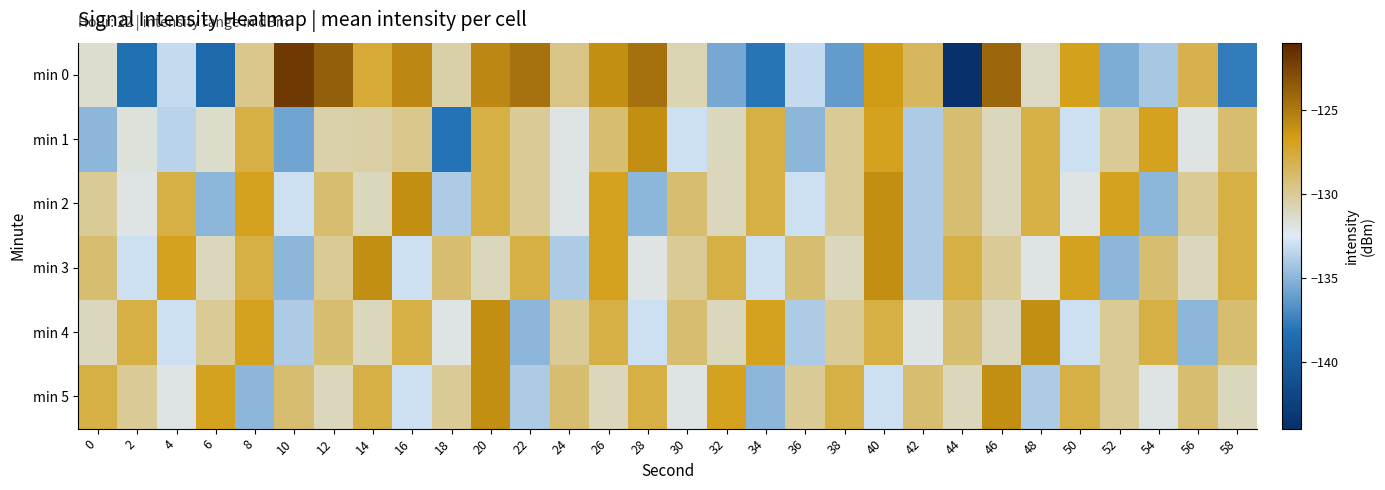

Reading left to right, transcribe all the data shown in this chart.

min 0: 0=-131.5	2=-138.3	4=-133.3	6=-139.0	8=-129.7	10=-122.0	12=-123.7	14=-127.6	16=-125.7	18=-130.5	20=-125.7	22=-124.6	24=-129.6	26=-126.0	28=-124.6	30=-130.8	32=-135.6	34=-138.0	36=-133.3	38=-136.2	40=-126.6	42=-128.6	44=-144.0	46=-124.1	48=-131.2	50=-126.9	52=-135.4	54=-134.2	56=-128.1	58=-137.7
min 1: 0=-135.0	2=-131.7	4=-133.6	6=-131.4	8=-127.9	10=-135.8	12=-130.6	14=-130.4	16=-129.7	18=-138.2	20=-128.0	22=-130.0	24=-132.0	26=-129.0	28=-126.0	30=-133.0	32=-131.0	34=-128.0	36=-135.0	38=-130.0	40=-127.0	42=-134.0	44=-129.0	46=-131.0	48=-128.0	50=-133.0	52=-130.0	54=-127.0	56=-132.0	58=-129.0
min 2: 0=-130.0	2=-132.0	4=-128.0	6=-135.0	8=-127.0	10=-133.0	12=-129.0	14=-131.0	16=-126.0	18=-134.0	20=-128.0	22=-130.0	24=-132.0	26=-127.0	28=-135.0	30=-129.0	32=-131.0	34=-128.0	36=-133.0	38=-130.0	40=-126.0	42=-134.0	44=-129.0	46=-131.0	48=-128.0	50=-132.0	52=-127.0	54=-135.0	56=-130.0	58=-128.0
min 3: 0=-129.0	2=-133.0	4=-127.0	6=-131.0	8=-128.0	10=-135.0	12=-130.0	14=-126.0	16=-133.0	18=-129.0	20=-131.0	22=-128.0	24=-134.0	26=-127.0	28=-132.0	30=-130.0	32=-128.0	34=-133.0	36=-129.0	38=-131.0	40=-126.0	42=-134.0	44=-128.0	46=-130.0	48=-132.0	50=-127.0	52=-135.0	54=-129.0	56=-131.0	58=-128.0
min 4: 0=-131.0	2=-128.0	4=-133.0	6=-130.0	8=-127.0	10=-134.0	12=-129.0	14=-131.0	16=-128.0	18=-132.0	20=-126.0	22=-135.0	24=-130.0	26=-128.0	28=-133.0	30=-129.0	32=-131.0	34=-127.0	36=-134.0	38=-130.0	40=-128.0	42=-132.0	44=-129.0	46=-131.0	48=-126.0	50=-133.0	52=-130.0	54=-128.0	56=-135.0	58=-129.0
min 5: 0=-128.0	2=-130.0	4=-132.0	6=-127.0	8=-135.0	10=-129.0	12=-131.0	14=-128.0	16=-133.0	18=-130.0	20=-126.0	22=-134.0	24=-129.0	26=-131.0	28=-128.0	30=-132.0	32=-127.0	34=-135.0	36=-130.0	38=-128.0	40=-133.0	42=-129.0	44=-131.0	46=-126.0	48=-134.0	50=-128.0	52=-130.0	54=-132.0	56=-129.0	58=-131.0